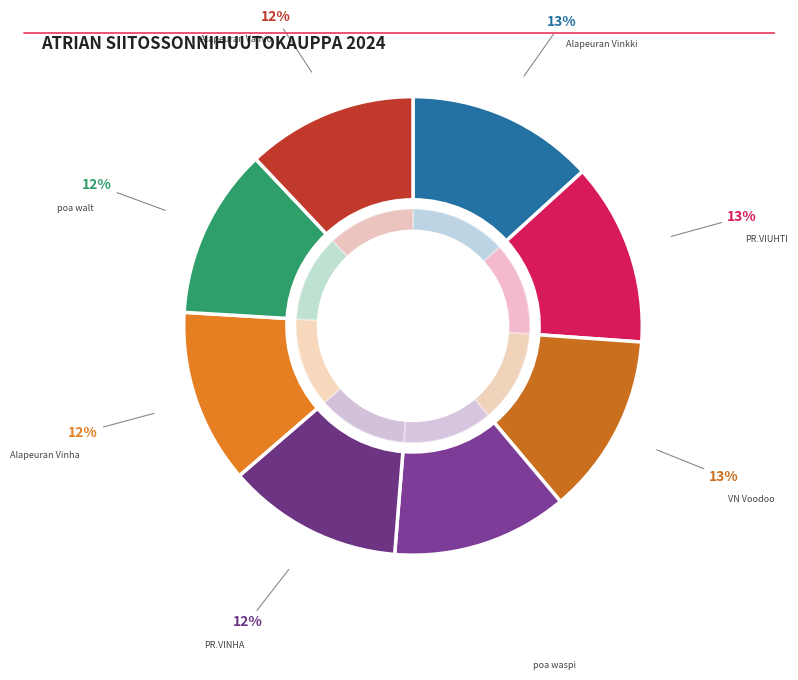

Does any single category account for the majority?

No